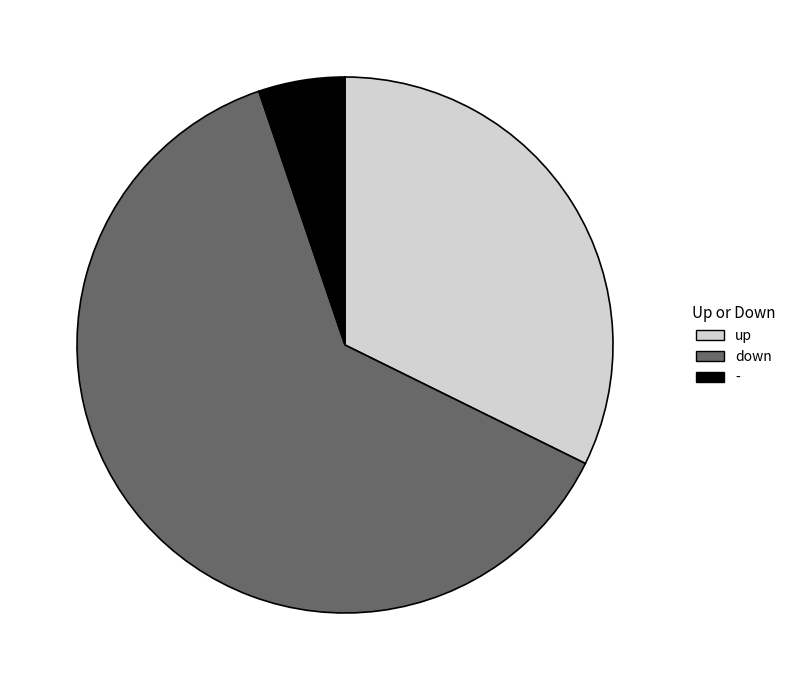

Which slice is the smallest?

-